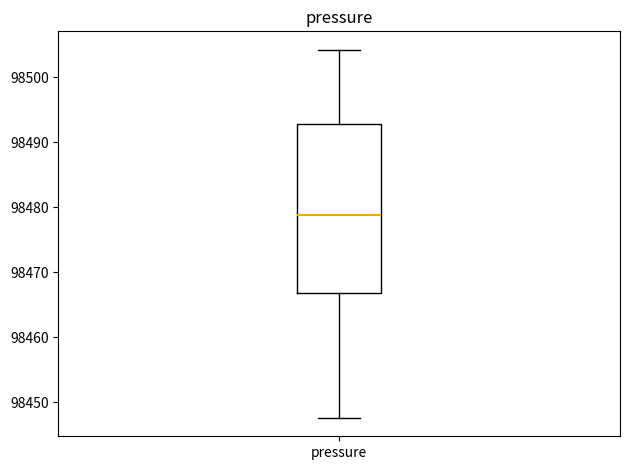

Where does the median line of the box for pressure sit on the y-axis? The values are not printed on the chart, so give them approximately, as read against the axis.

98479